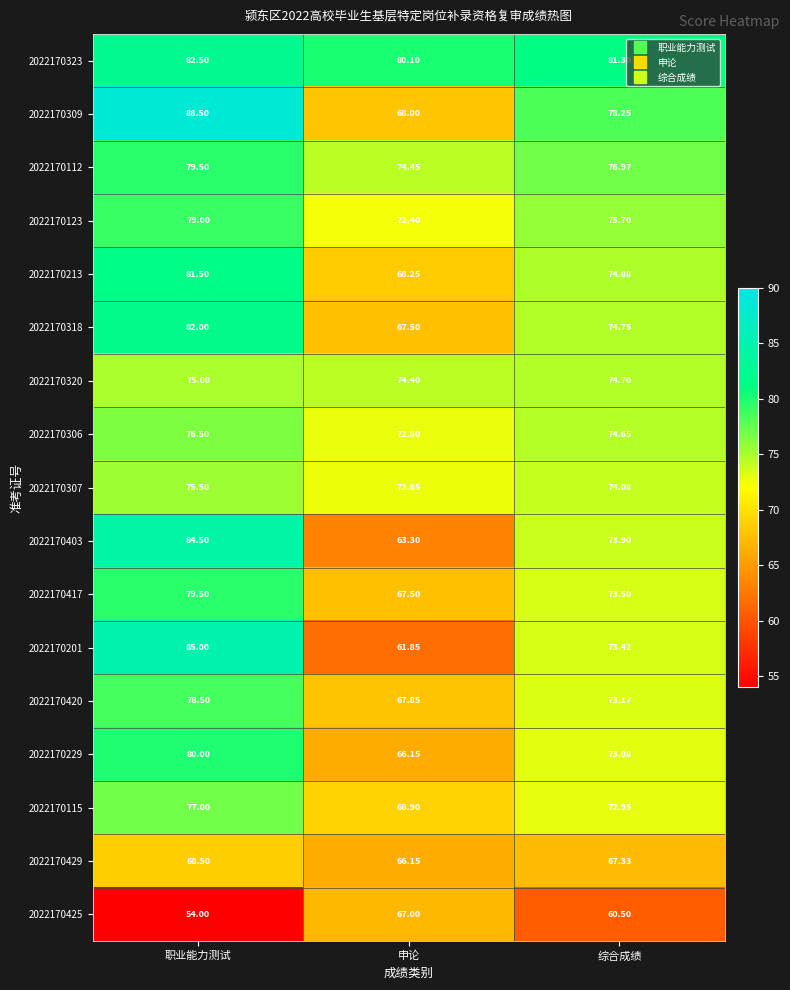

At which category is the sum across all series the highest?

职业能力测试